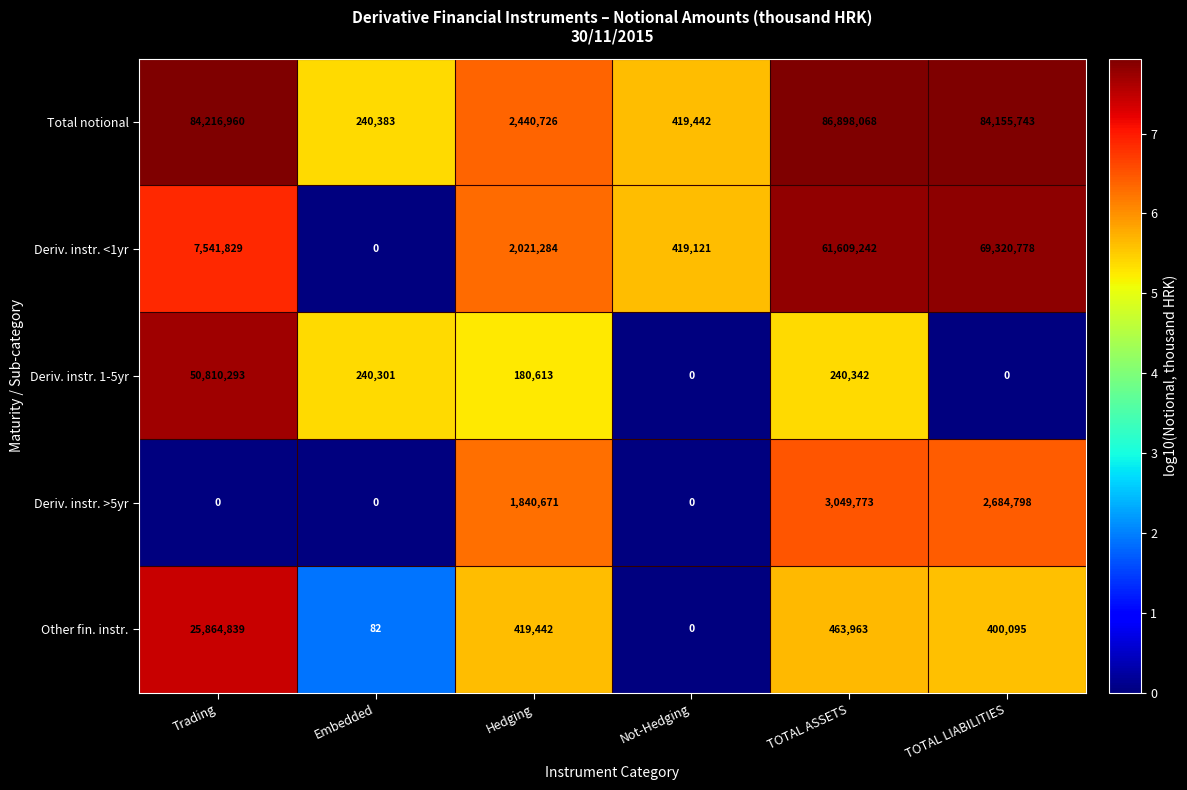

How many data points in Total notional are less than 84155743?

3